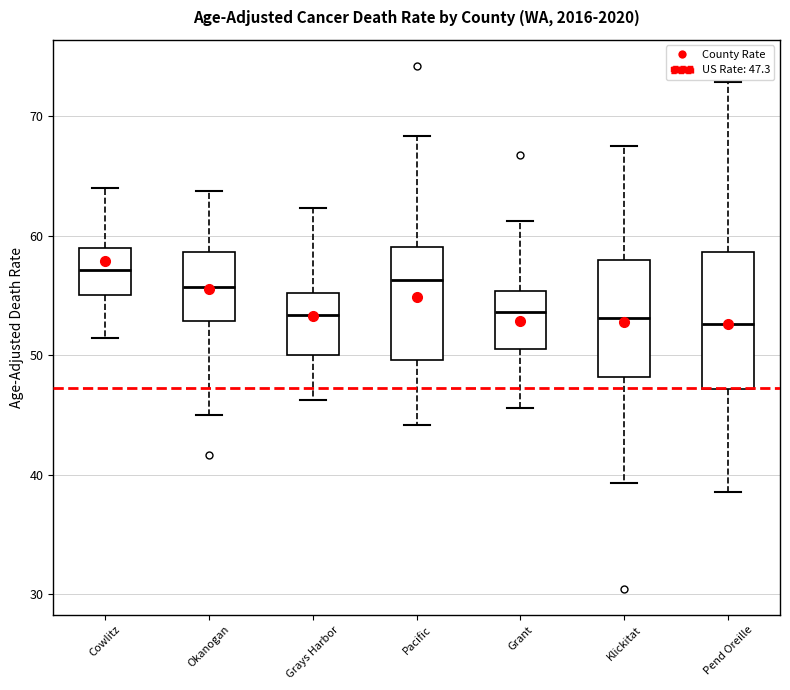

Where is the upper edge of the box for Grant on the y-axis? The values are not printed on the chart, so give them approximately, as read against the axis.

55